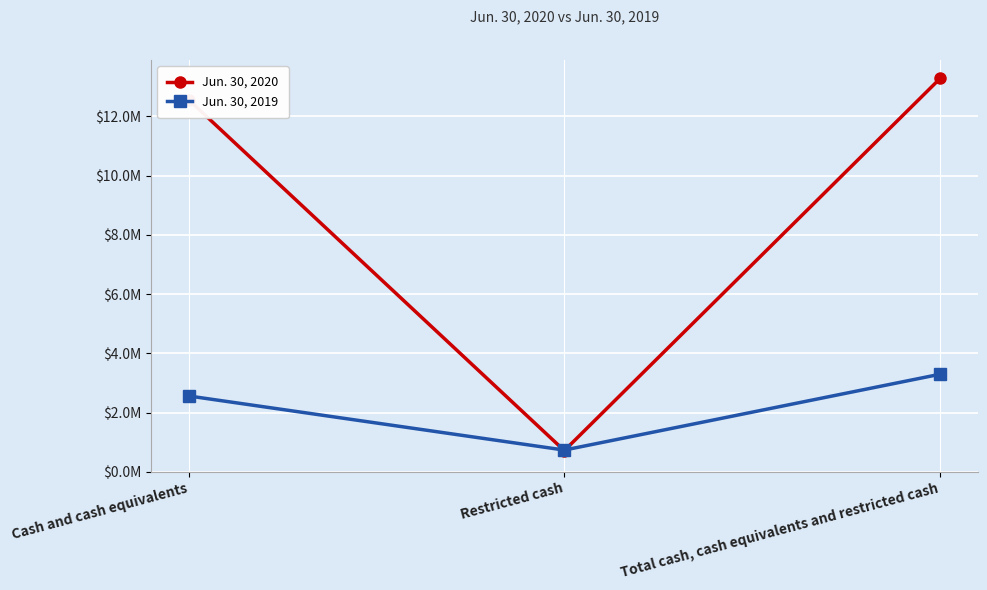

What is the highest value of the Jun. 30, 2020 series?

13274295